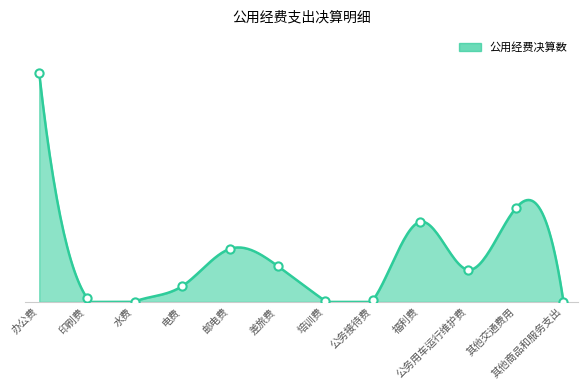

Which has a higher value, 福利费 or 公务用车运行维护费?

福利费